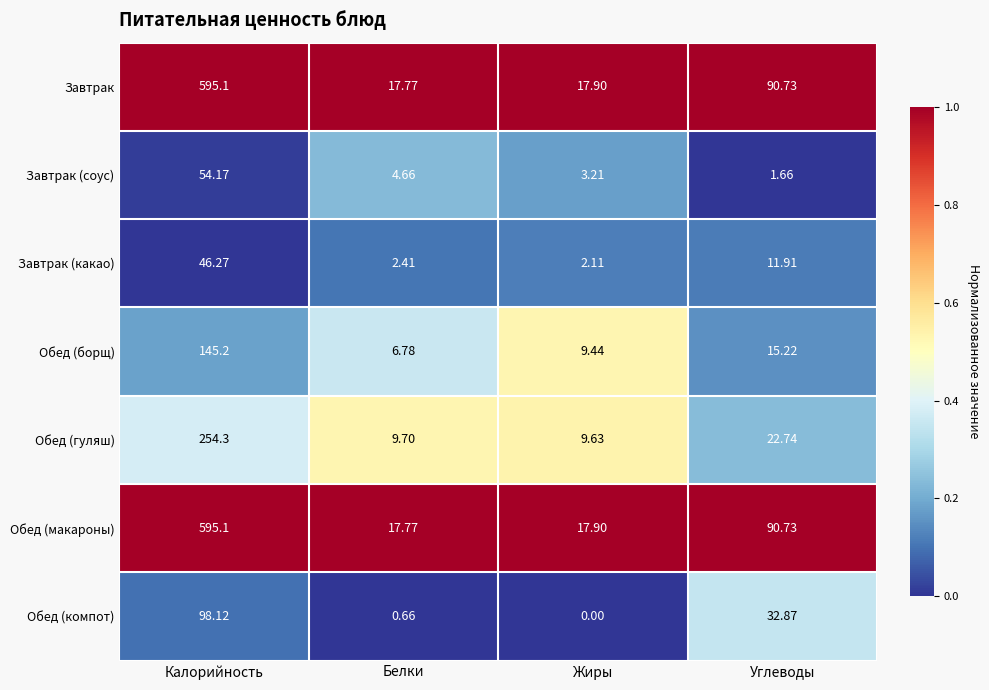

Rank the categories by Завтрак (какао) value from highest to lowest.

Калорийность, Углеводы, Белки, Жиры